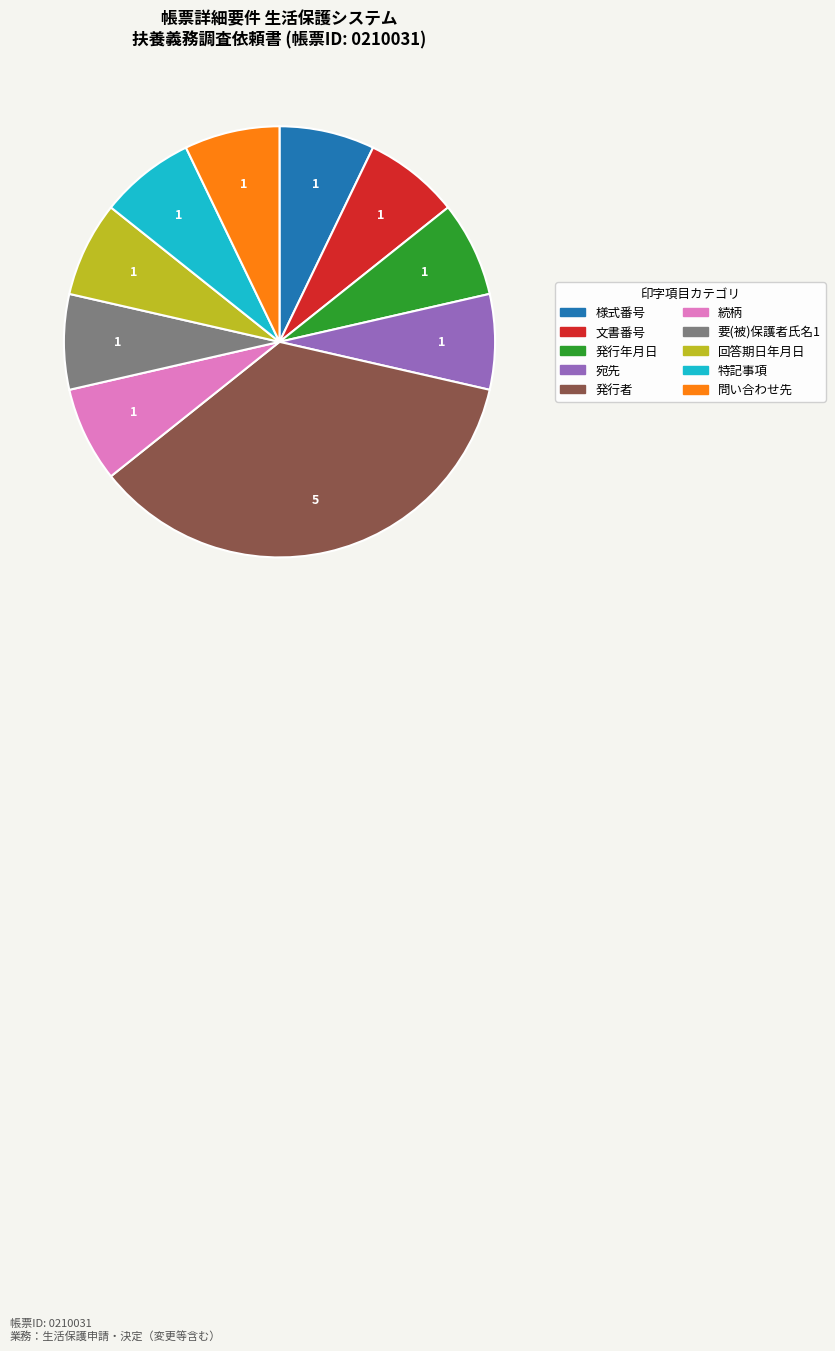

Approximately how many times larger is the value at 続柄 compared to 発行者?

0.2